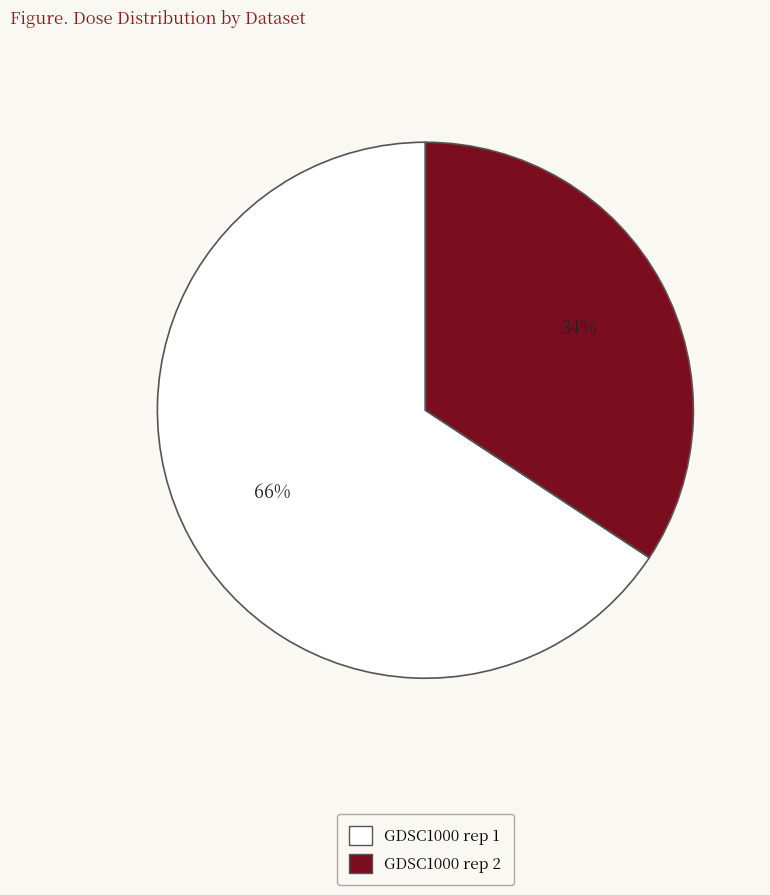

Count the number of slices in the pie.

2